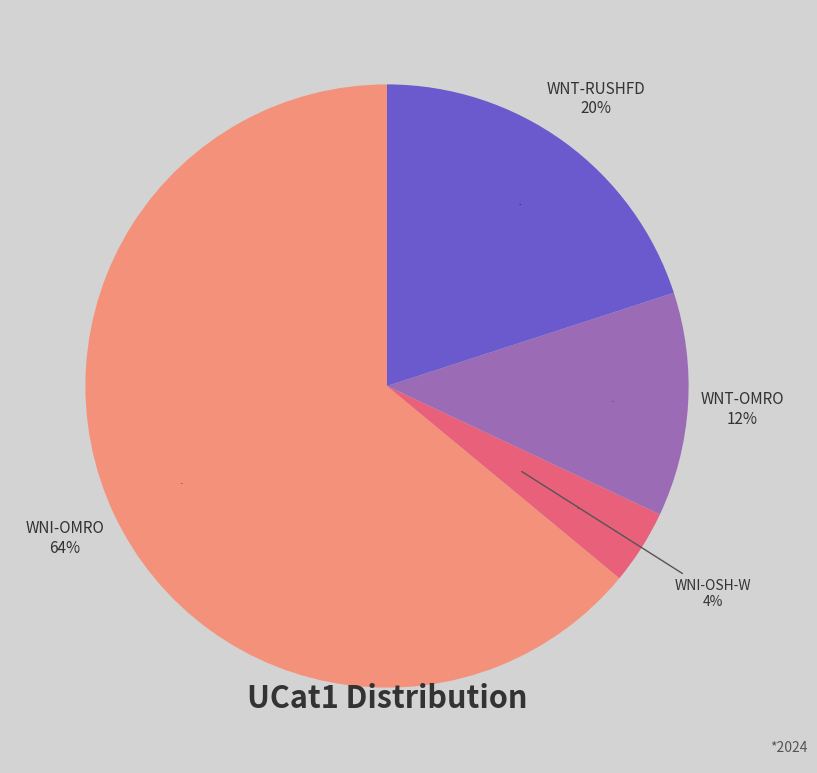

True or false: WNT-OMRO accounts for 1% of the total.

False